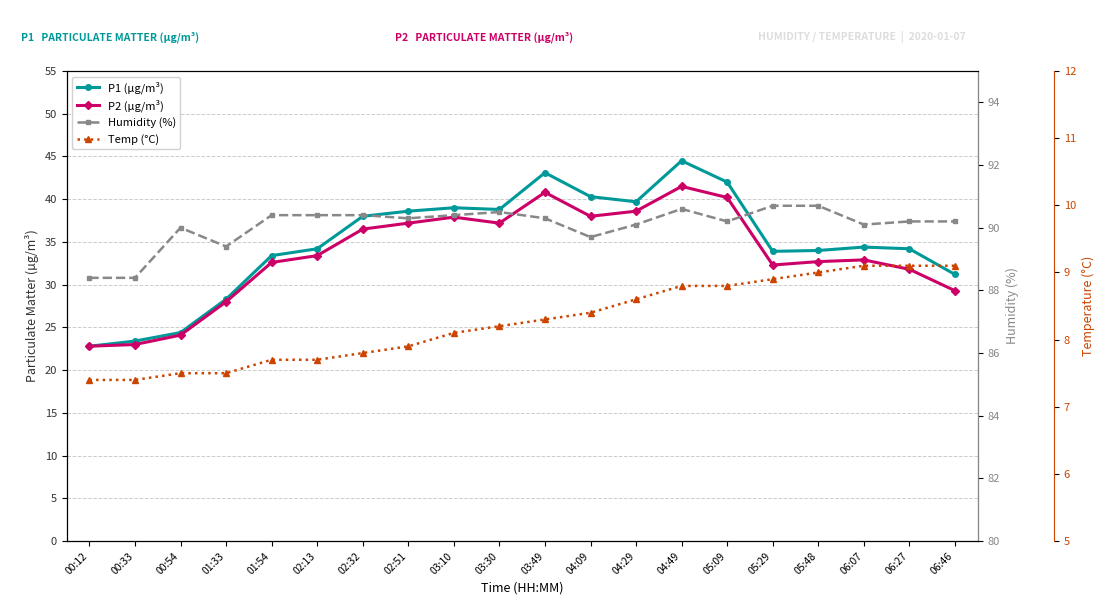

What is the total value across all series at 06:07?

166.5